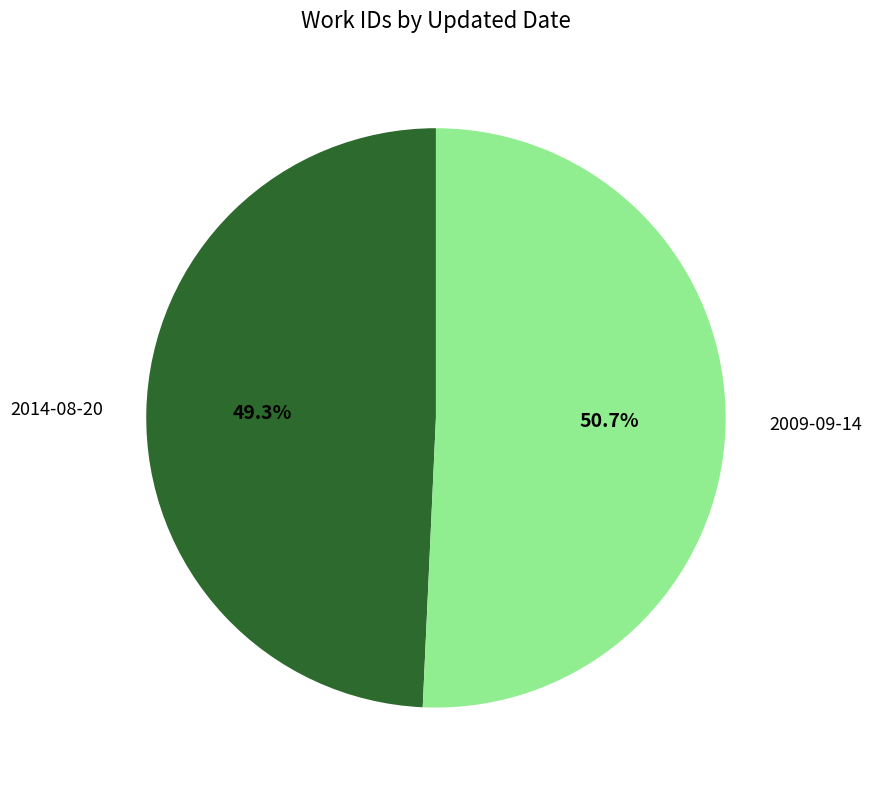

Is it true that 2014-08-20 is 49% of the pie?

True